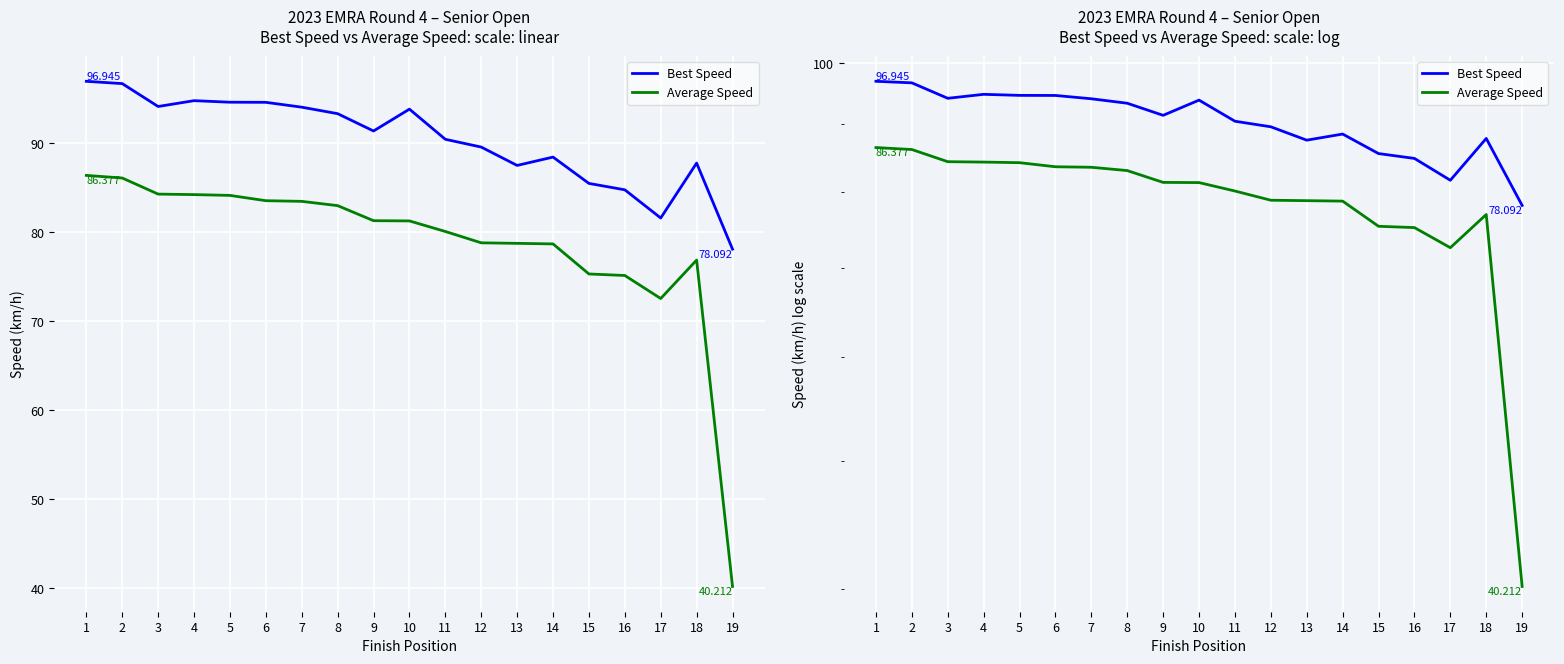

Which series has the largest total across all categories?

Best Speed